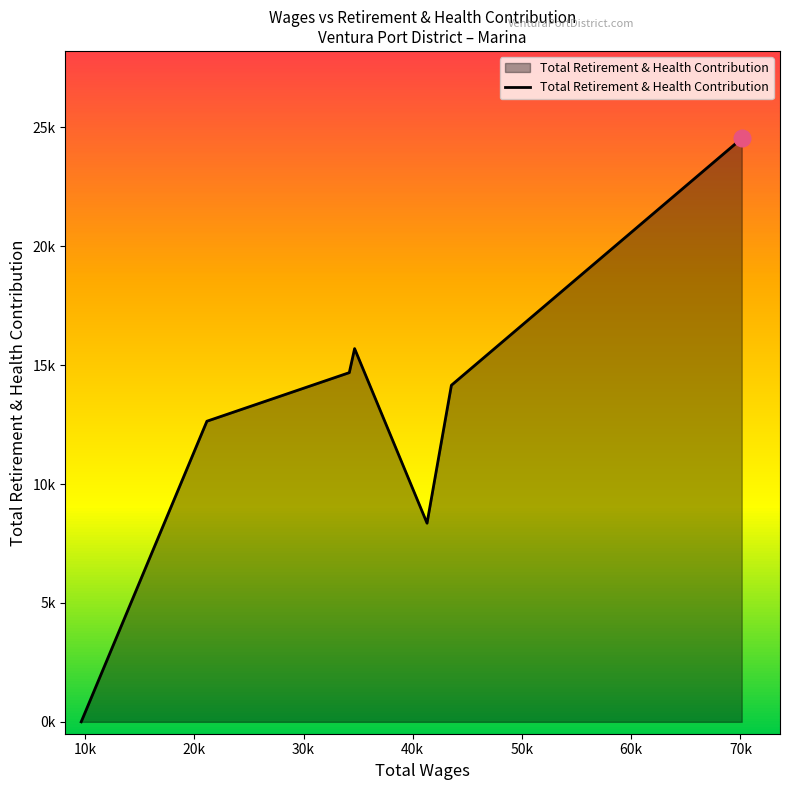

Does the chart display data point markers on the line(s)?

No